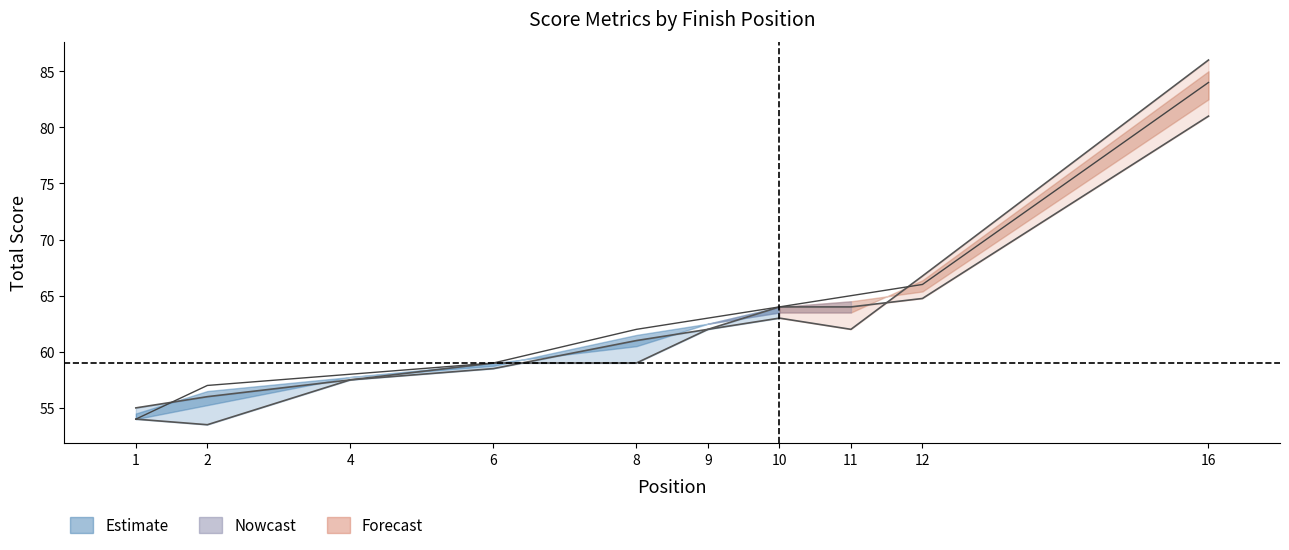

What is the maximum value shown in the chart?

84